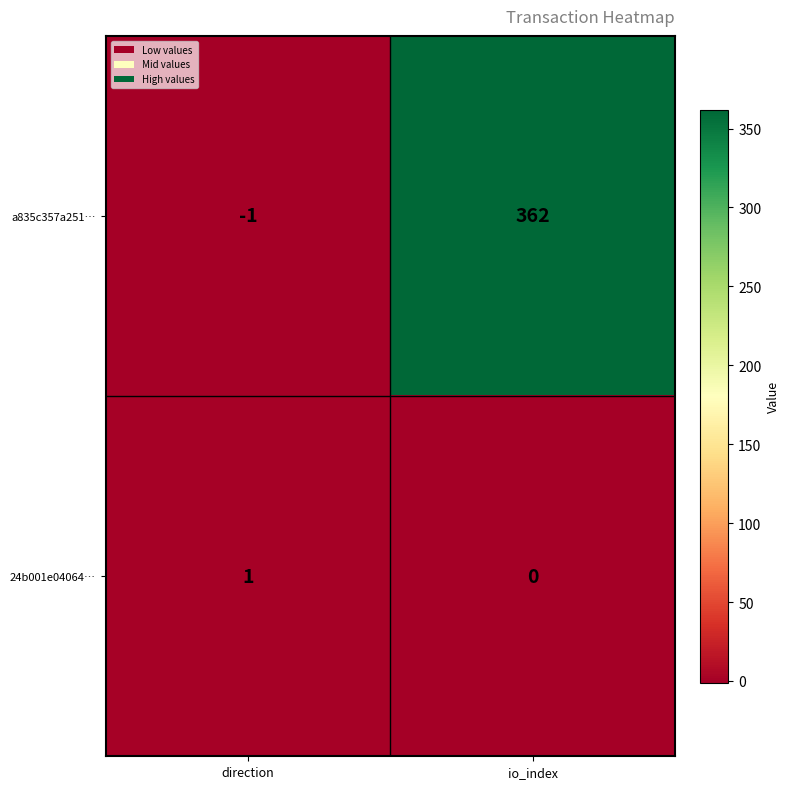

What is the approximate value of a835c357a251… at io_index?

362